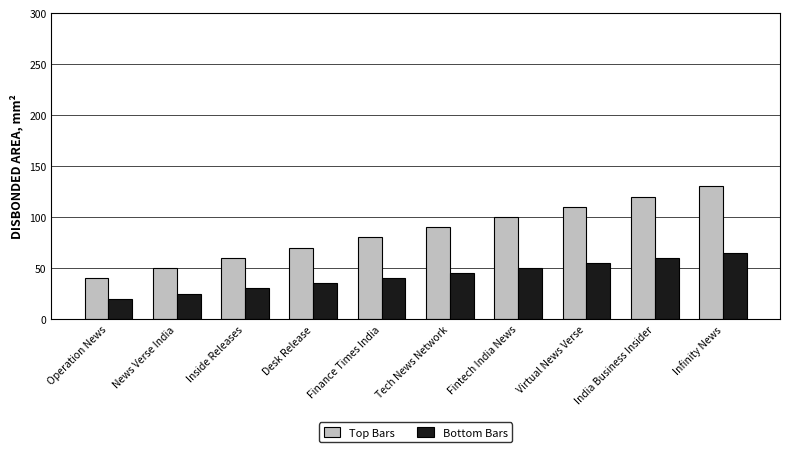

Reading left to right, extract all data points from this chart.

Top Bars: Operation News=40	News Verse India=50	Inside Releases=60	Desk Release=70	Finance Times India=80	Tech News Network=90	Fintech India News=100	Virtual News Verse=110	India Business Insider=120	Infinity News=130
Bottom Bars: Operation News=20	News Verse India=25	Inside Releases=30	Desk Release=35	Finance Times India=40	Tech News Network=45	Fintech India News=50	Virtual News Verse=55	India Business Insider=60	Infinity News=65